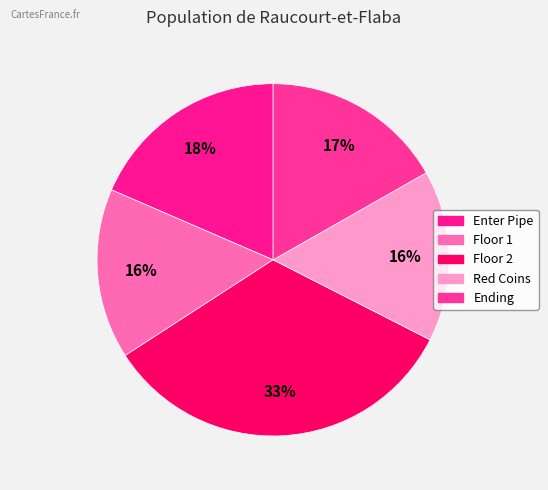

Count the number of slices in the pie.

5